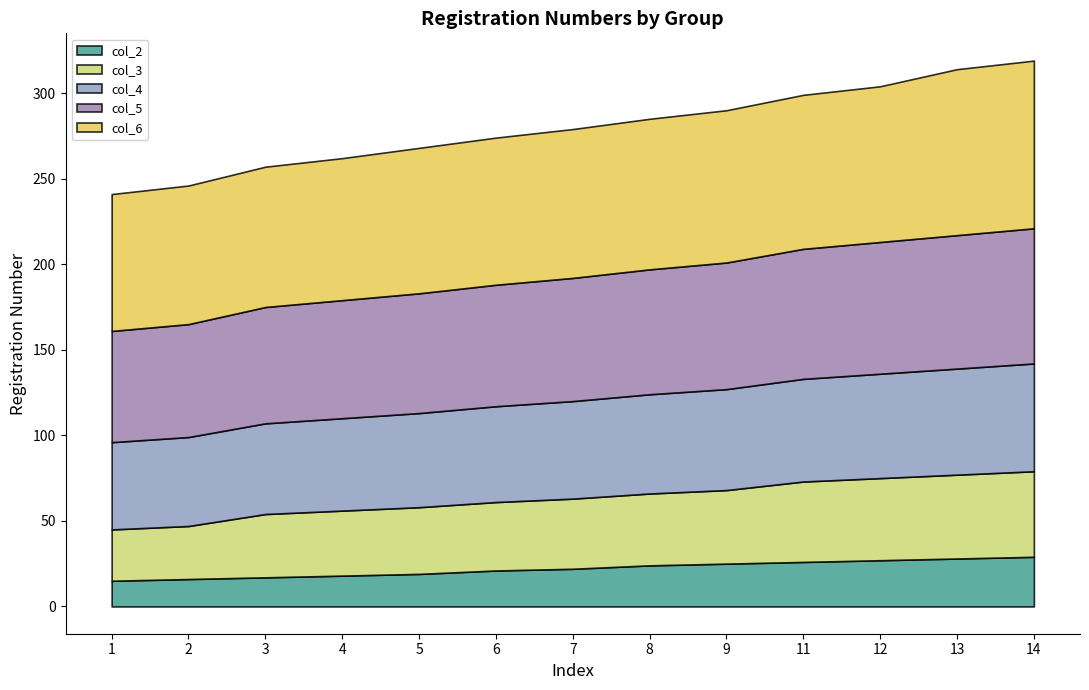

What is the value of the col_2 point at the 6th from the left?

21